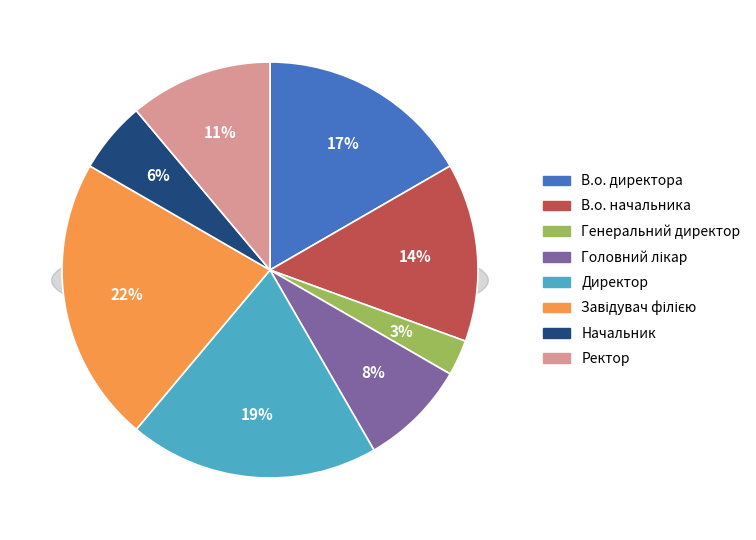

What percentage is NOT represented by Головний лікар?

91.7%